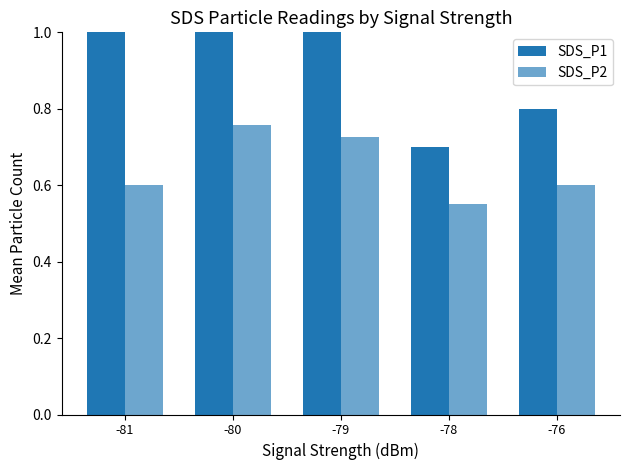

How many series are shown in this chart?

2